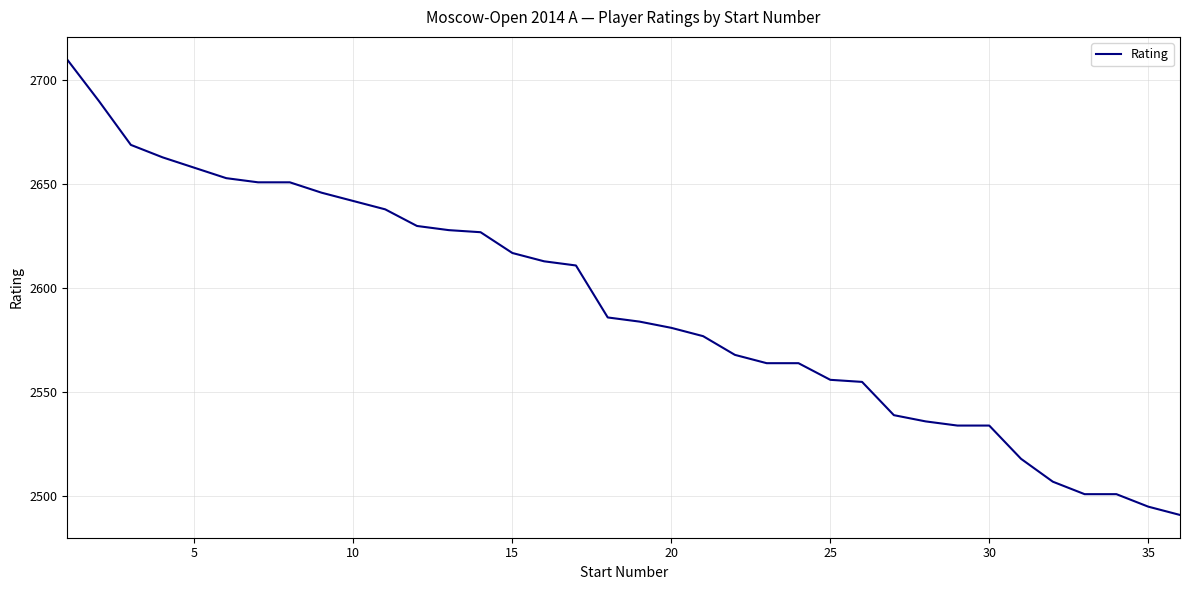

Is this an area chart (filled region under the line)?

No